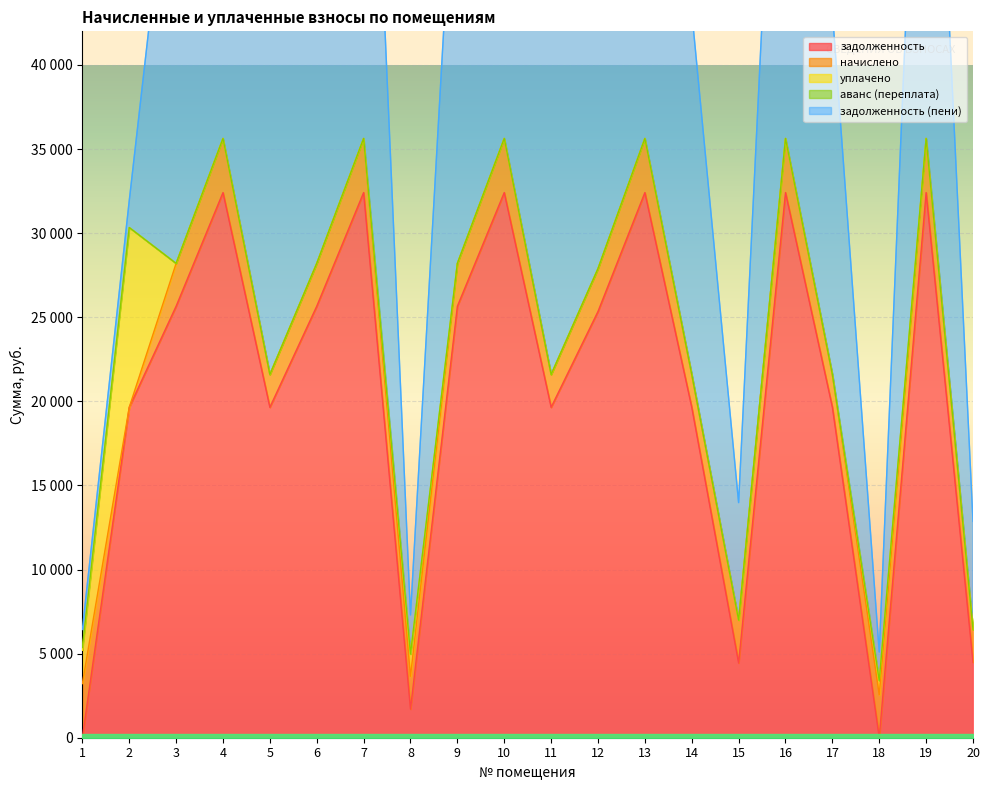

How many intersections are there between уплачено and начислено?

2